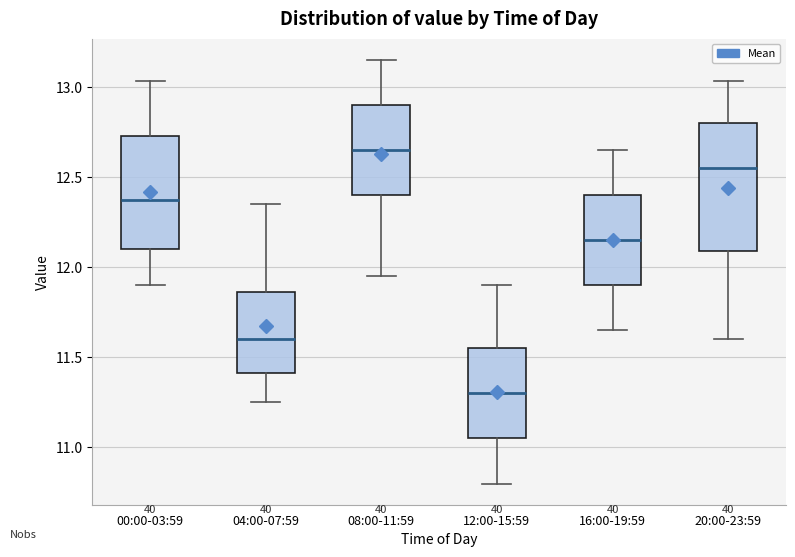

Reading left to right, transcribe this box plot: for each box, give where its median line is, the range the box spans, and where its two whiskers end, as read against the y-axis. The values are not printed on the chart, so give them approximately, as read against the axis.

00:00-03:59: median 12.40, box 12.10 to 12.75, whiskers 11.90 to 13.05
04:00-07:59: median 11.60, box 11.40 to 11.85, whiskers 11.25 to 12.35
08:00-11:59: median 12.65, box 12.40 to 12.90, whiskers 11.95 to 13.15
12:00-15:59: median 11.30, box 11.05 to 11.55, whiskers 10.80 to 11.90
16:00-19:59: median 12.15, box 11.90 to 12.40, whiskers 11.65 to 12.65
20:00-23:59: median 12.55, box 12.10 to 12.80, whiskers 11.60 to 13.05